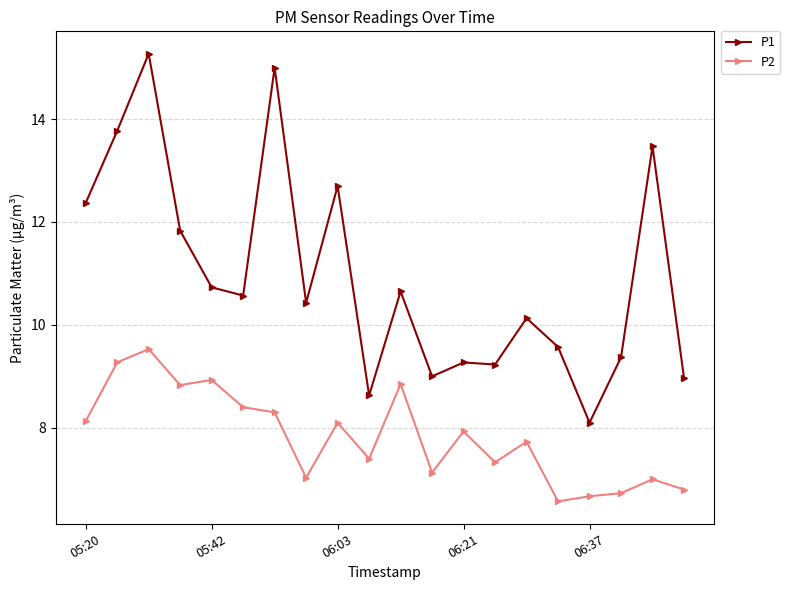

Count the number of data series in this chart.

2